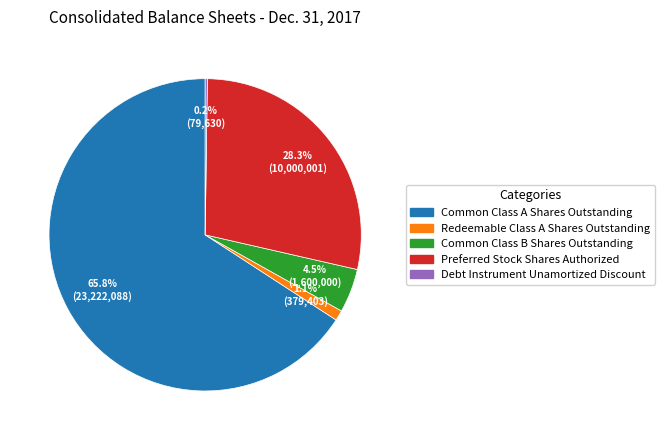

Which category has the biggest portion of the pie?

Common Class A Shares Outstanding